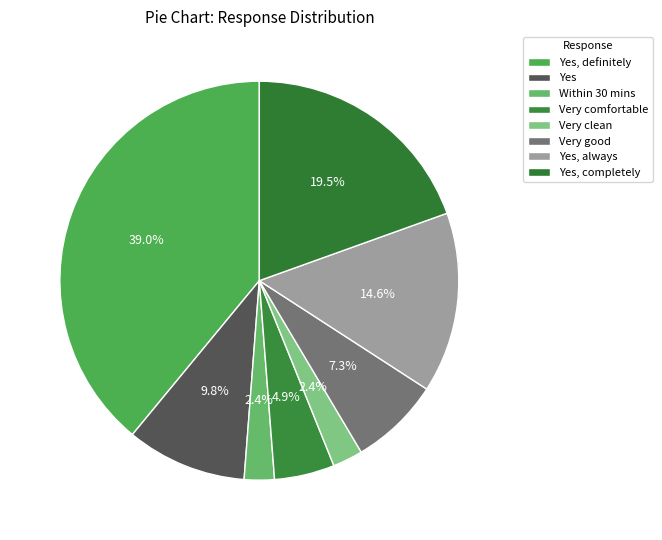

Which category has the biggest portion of the pie?

Yes, definitely